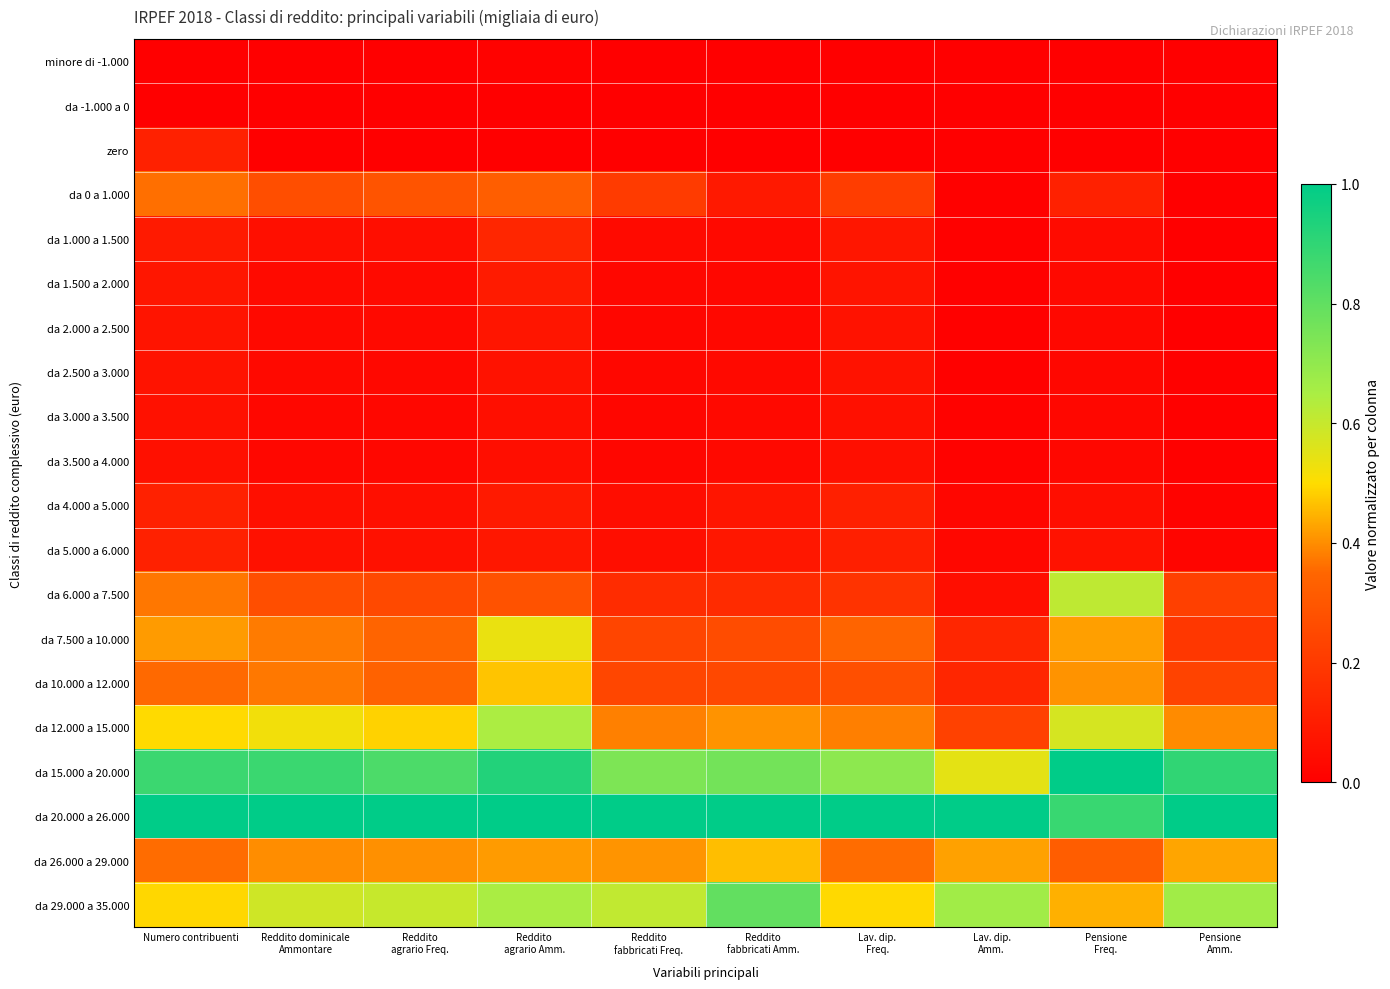

Reading right to left, extract all data points from this chart.

minore di -1.000: Pensione
Amm.=0.0	Pensione
Freq.=0.0	Lav. dip.
Amm.=0.0	Lav. dip.
Freq.=0.0	Reddito
fabbricati Amm.=0.0	Reddito
fabbricati Freq.=0.0	Reddito
agrario Amm.=0.0	Reddito
agrario Freq.=0.0	Reddito dominicale
Ammontare=0.0	Numero contribuenti=0.0
da -1.000 a 0: Pensione
Amm.=0.0	Pensione
Freq.=0.0	Lav. dip.
Amm.=0.0	Lav. dip.
Freq.=0.0	Reddito
fabbricati Amm.=0.0	Reddito
fabbricati Freq.=0.0	Reddito
agrario Amm.=0.0	Reddito
agrario Freq.=0.0	Reddito dominicale
Ammontare=0.0	Numero contribuenti=0.0
zero: Pensione
Amm.=0.0	Pensione
Freq.=0.0	Lav. dip.
Amm.=0.0	Lav. dip.
Freq.=0.0	Reddito
fabbricati Amm.=0.0	Reddito
fabbricati Freq.=0.0	Reddito
agrario Amm.=0.0	Reddito
agrario Freq.=0.0	Reddito dominicale
Ammontare=0.0	Numero contribuenti=0.1
da 0 a 1.000: Pensione
Amm.=0.0	Pensione
Freq.=0.1	Lav. dip.
Amm.=0.0	Lav. dip.
Freq.=0.2	Reddito
fabbricati Amm.=0.1	Reddito
fabbricati Freq.=0.2	Reddito
agrario Amm.=0.3	Reddito
agrario Freq.=0.3	Reddito dominicale
Ammontare=0.3	Numero contribuenti=0.4
da 1.000 a 1.500: Pensione
Amm.=0.0	Pensione
Freq.=0.0	Lav. dip.
Amm.=0.0	Lav. dip.
Freq.=0.1	Reddito
fabbricati Amm.=0.0	Reddito
fabbricati Freq.=0.0	Reddito
agrario Amm.=0.1	Reddito
agrario Freq.=0.0	Reddito dominicale
Ammontare=0.1	Numero contribuenti=0.1
da 1.500 a 2.000: Pensione
Amm.=0.0	Pensione
Freq.=0.0	Lav. dip.
Amm.=0.0	Lav. dip.
Freq.=0.1	Reddito
fabbricati Amm.=0.0	Reddito
fabbricati Freq.=0.0	Reddito
agrario Amm.=0.1	Reddito
agrario Freq.=0.0	Reddito dominicale
Ammontare=0.0	Numero contribuenti=0.1
da 2.000 a 2.500: Pensione
Amm.=0.0	Pensione
Freq.=0.0	Lav. dip.
Amm.=0.0	Lav. dip.
Freq.=0.1	Reddito
fabbricati Amm.=0.0	Reddito
fabbricati Freq.=0.0	Reddito
agrario Amm.=0.1	Reddito
agrario Freq.=0.0	Reddito dominicale
Ammontare=0.0	Numero contribuenti=0.1
da 2.500 a 3.000: Pensione
Amm.=0.0	Pensione
Freq.=0.0	Lav. dip.
Amm.=0.0	Lav. dip.
Freq.=0.1	Reddito
fabbricati Amm.=0.0	Reddito
fabbricati Freq.=0.0	Reddito
agrario Amm.=0.1	Reddito
agrario Freq.=0.0	Reddito dominicale
Ammontare=0.0	Numero contribuenti=0.1
da 3.000 a 3.500: Pensione
Amm.=0.0	Pensione
Freq.=0.0	Lav. dip.
Amm.=0.0	Lav. dip.
Freq.=0.1	Reddito
fabbricati Amm.=0.0	Reddito
fabbricati Freq.=0.0	Reddito
agrario Amm.=0.1	Reddito
agrario Freq.=0.0	Reddito dominicale
Ammontare=0.0	Numero contribuenti=0.1
da 3.500 a 4.000: Pensione
Amm.=0.0	Pensione
Freq.=0.0	Lav. dip.
Amm.=0.0	Lav. dip.
Freq.=0.1	Reddito
fabbricati Amm.=0.0	Reddito
fabbricati Freq.=0.0	Reddito
agrario Amm.=0.0	Reddito
agrario Freq.=0.0	Reddito dominicale
Ammontare=0.0	Numero contribuenti=0.1
da 4.000 a 5.000: Pensione
Amm.=0.0	Pensione
Freq.=0.1	Lav. dip.
Amm.=0.0	Lav. dip.
Freq.=0.1	Reddito
fabbricati Amm.=0.1	Reddito
fabbricati Freq.=0.0	Reddito
agrario Amm.=0.1	Reddito
agrario Freq.=0.1	Reddito dominicale
Ammontare=0.1	Numero contribuenti=0.1
da 5.000 a 6.000: Pensione
Amm.=0.0	Pensione
Freq.=0.1	Lav. dip.
Amm.=0.0	Lav. dip.
Freq.=0.1	Reddito
fabbricati Amm.=0.1	Reddito
fabbricati Freq.=0.0	Reddito
agrario Amm.=0.1	Reddito
agrario Freq.=0.1	Reddito dominicale
Ammontare=0.1	Numero contribuenti=0.1
da 6.000 a 7.500: Pensione
Amm.=0.2	Pensione
Freq.=0.6	Lav. dip.
Amm.=0.1	Lav. dip.
Freq.=0.2	Reddito
fabbricati Amm.=0.1	Reddito
fabbricati Freq.=0.2	Reddito
agrario Amm.=0.3	Reddito
agrario Freq.=0.3	Reddito dominicale
Ammontare=0.3	Numero contribuenti=0.4
da 7.500 a 10.000: Pensione
Amm.=0.2	Pensione
Freq.=0.4	Lav. dip.
Amm.=0.1	Lav. dip.
Freq.=0.3	Reddito
fabbricati Amm.=0.3	Reddito
fabbricati Freq.=0.2	Reddito
agrario Amm.=0.5	Reddito
agrario Freq.=0.3	Reddito dominicale
Ammontare=0.4	Numero contribuenti=0.4
da 10.000 a 12.000: Pensione
Amm.=0.2	Pensione
Freq.=0.4	Lav. dip.
Amm.=0.1	Lav. dip.
Freq.=0.3	Reddito
fabbricati Amm.=0.3	Reddito
fabbricati Freq.=0.2	Reddito
agrario Amm.=0.5	Reddito
agrario Freq.=0.3	Reddito dominicale
Ammontare=0.4	Numero contribuenti=0.4
da 12.000 a 15.000: Pensione
Amm.=0.4	Pensione
Freq.=0.6	Lav. dip.
Amm.=0.2	Lav. dip.
Freq.=0.4	Reddito
fabbricati Amm.=0.4	Reddito
fabbricati Freq.=0.4	Reddito
agrario Amm.=0.6	Reddito
agrario Freq.=0.5	Reddito dominicale
Ammontare=0.5	Numero contribuenti=0.5
da 15.000 a 20.000: Pensione
Amm.=0.9	Pensione
Freq.=1.0	Lav. dip.
Amm.=0.5	Lav. dip.
Freq.=0.7	Reddito
fabbricati Amm.=0.8	Reddito
fabbricati Freq.=0.7	Reddito
agrario Amm.=0.9	Reddito
agrario Freq.=0.8	Reddito dominicale
Ammontare=0.9	Numero contribuenti=0.9
da 20.000 a 26.000: Pensione
Amm.=1.0	Pensione
Freq.=0.9	Lav. dip.
Amm.=1.0	Lav. dip.
Freq.=1.0	Reddito
fabbricati Amm.=1.0	Reddito
fabbricati Freq.=1.0	Reddito
agrario Amm.=1.0	Reddito
agrario Freq.=1.0	Reddito dominicale
Ammontare=1.0	Numero contribuenti=1.0
da 26.000 a 29.000: Pensione
Amm.=0.4	Pensione
Freq.=0.3	Lav. dip.
Amm.=0.4	Lav. dip.
Freq.=0.4	Reddito
fabbricati Amm.=0.5	Reddito
fabbricati Freq.=0.4	Reddito
agrario Amm.=0.4	Reddito
agrario Freq.=0.4	Reddito dominicale
Ammontare=0.4	Numero contribuenti=0.4
da 29.000 a 35.000: Pensione
Amm.=0.7	Pensione
Freq.=0.4	Lav. dip.
Amm.=0.7	Lav. dip.
Freq.=0.5	Reddito
fabbricati Amm.=0.8	Reddito
fabbricati Freq.=0.6	Reddito
agrario Amm.=0.6	Reddito
agrario Freq.=0.6	Reddito dominicale
Ammontare=0.6	Numero contribuenti=0.5